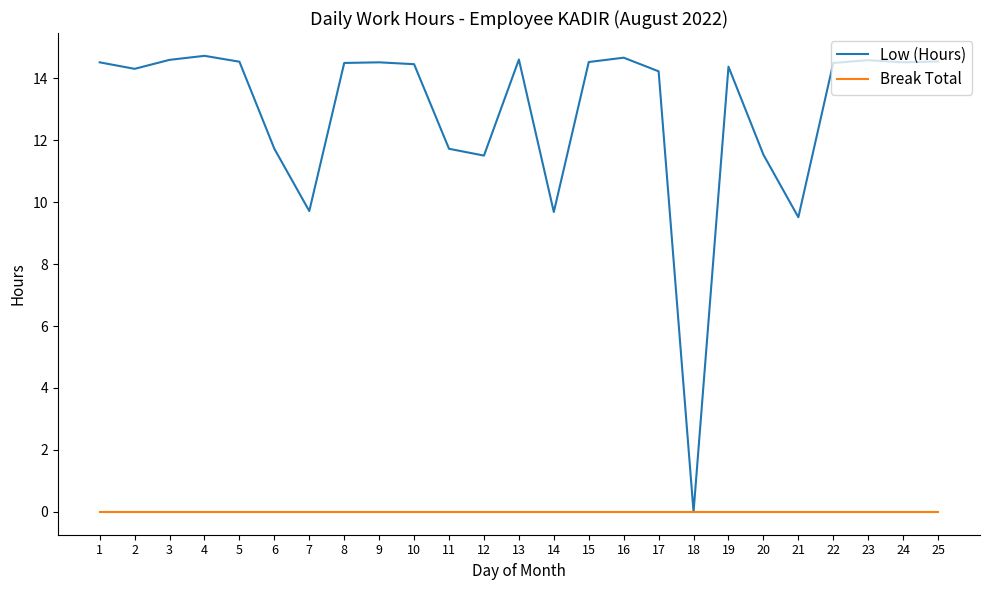

What is the difference between the highest and lowest values at 4?

14.7